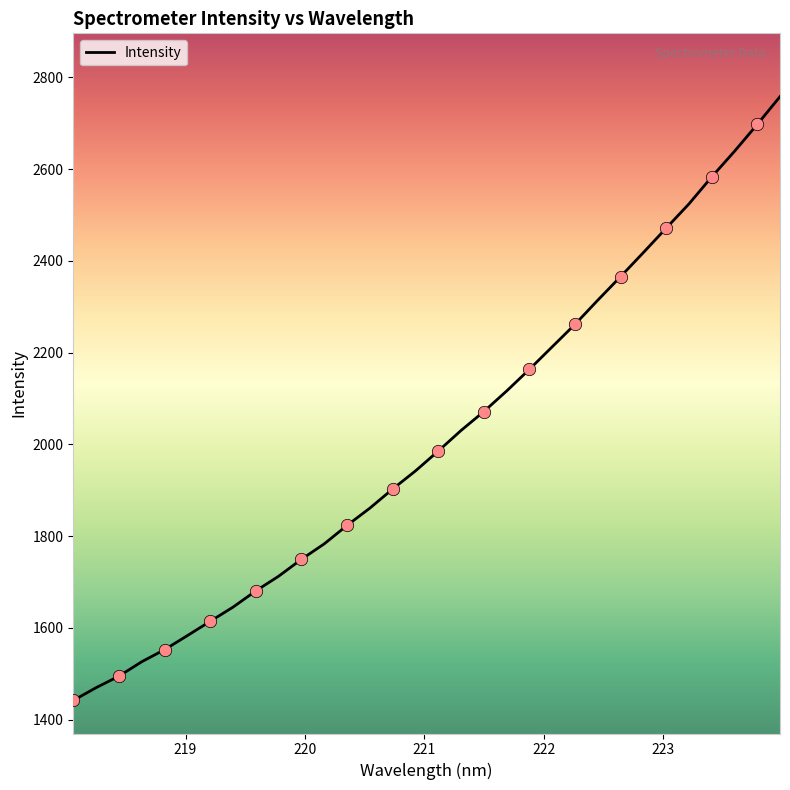

What is the greatest value displayed?

2757.8